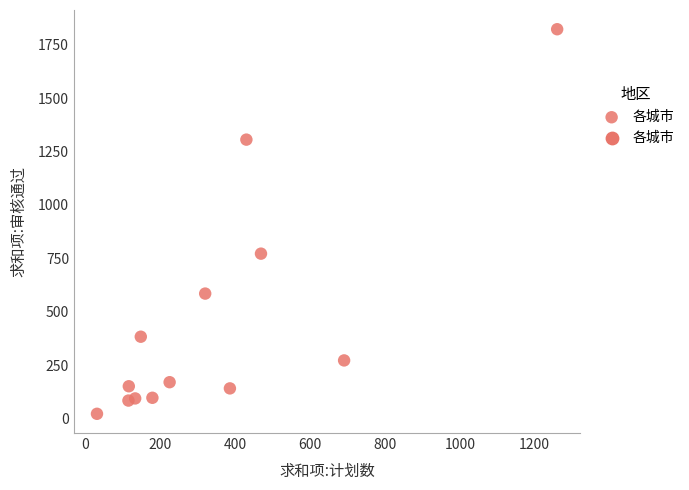

What Y value in the scatter plot is closest to 922?

772